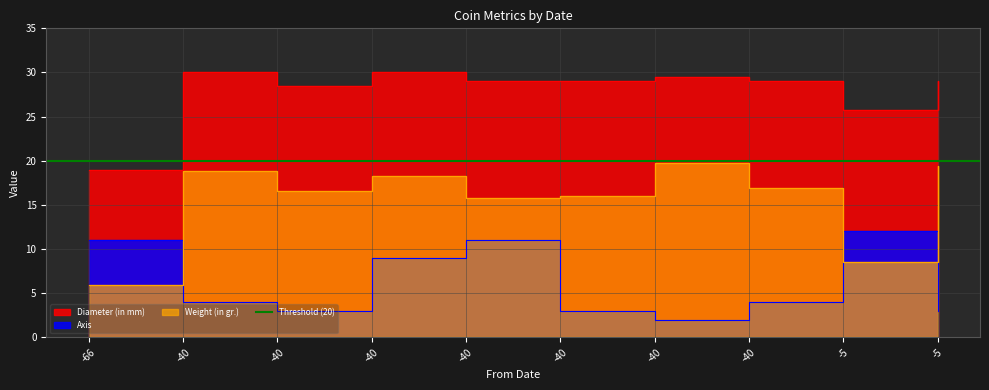

Reading left to right, list all the values displayed in this chart.

Weight (in gr.): -66=5.9	-40=18.8	-40=16.6	-40=18.2	-40=15.8	-40=16.0	-40=19.7	-40=16.9	-5=8.5	-5=19.4
Axis: -66=11.0	-40=4.0	-40=3.0	-40=9.0	-40=11.0	-40=3.0	-40=2.0	-40=4.0	-5=12.0	-5=3.0
Diameter (in mm): -66=19.0	-40=30.0	-40=28.5	-40=30.0	-40=29.0	-40=29.0	-40=29.5	-40=29.0	-5=25.7	-5=29.0